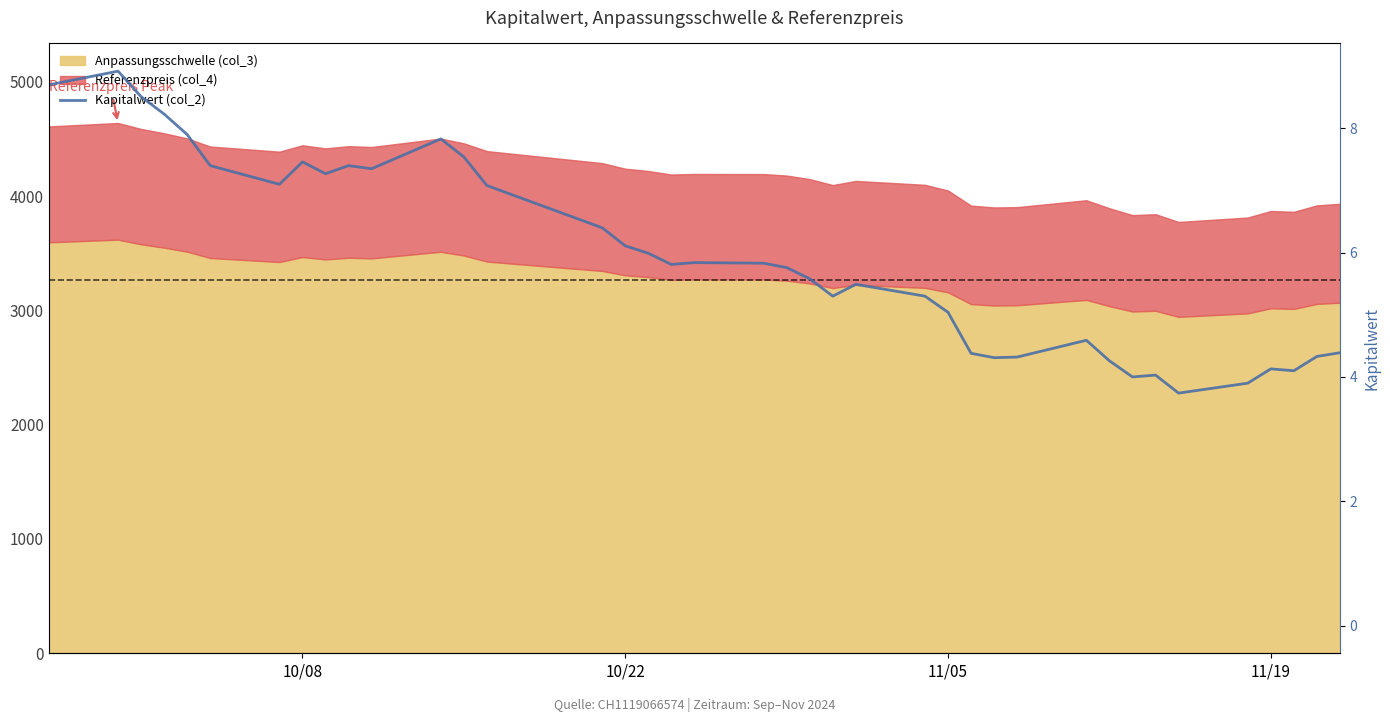

Is it true that the value at 10/22 is 14.9?

False